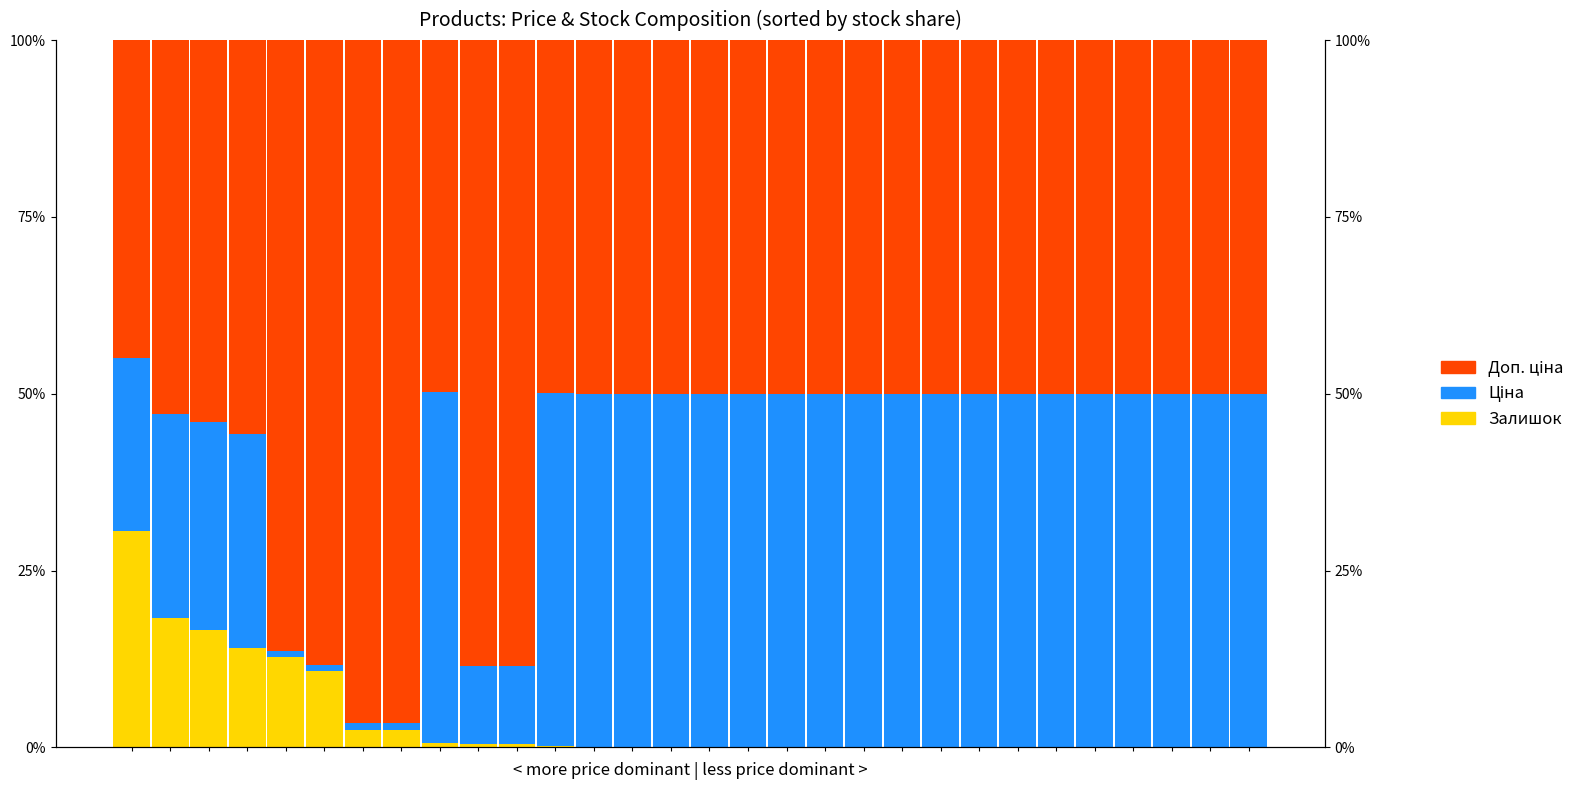

What is the total value across all series at 28?

100.0